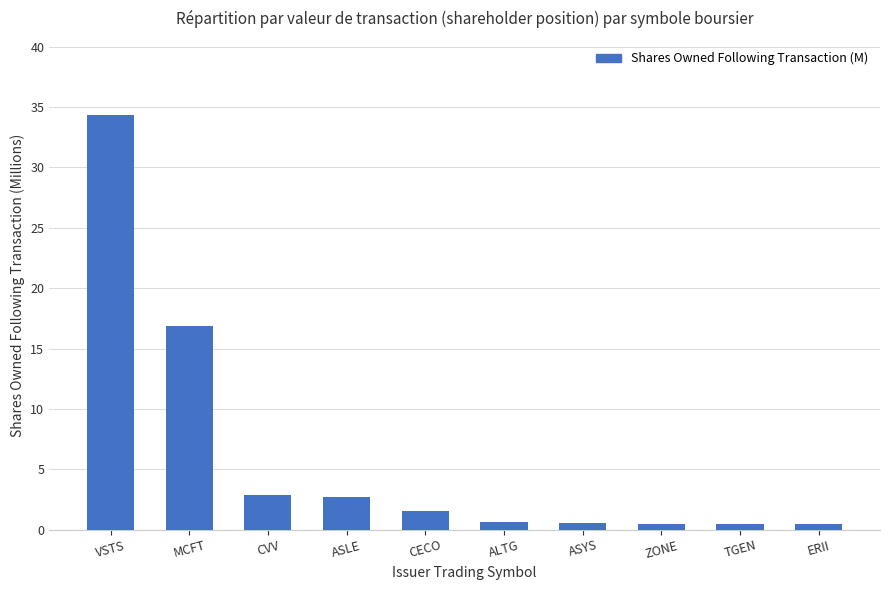

What is the smallest value displayed?

0.5